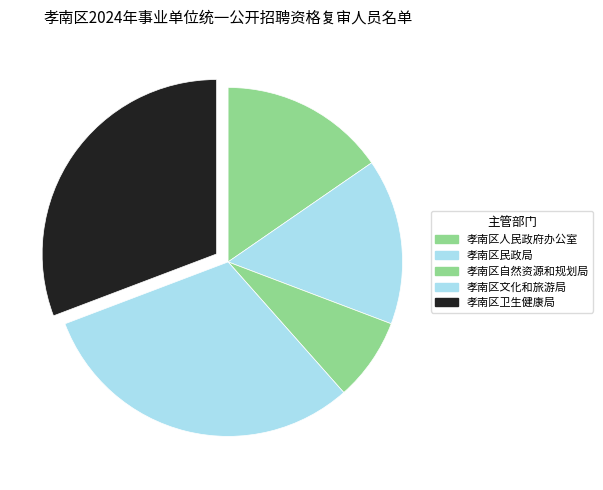

Approximately how many times larger is the value at 孝南区民政局 compared to 孝南区卫生健康局?

0.5